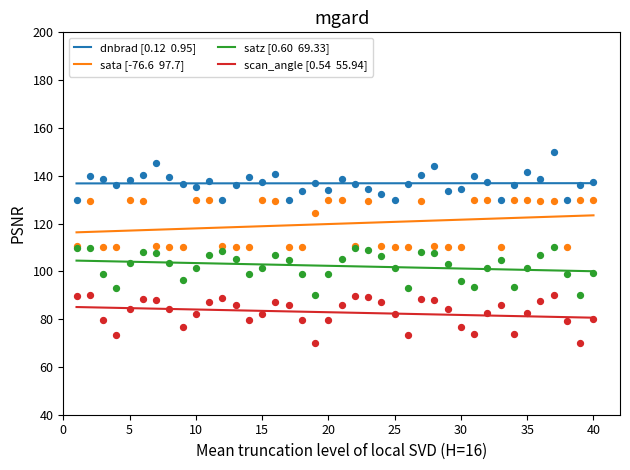

Which series has the largest total across all categories?

dnbrad [0.12  0.95]